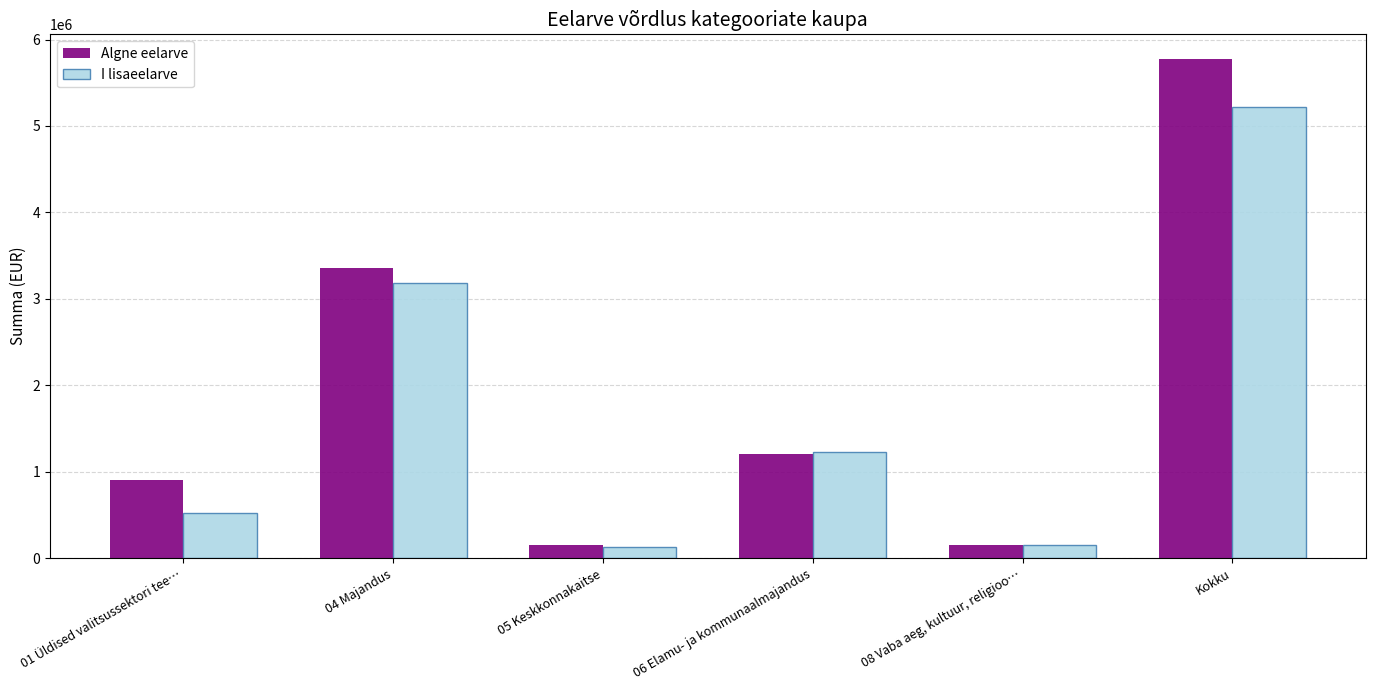

What is the value of the Algne eelarve bar at the 1st from the left?

909358